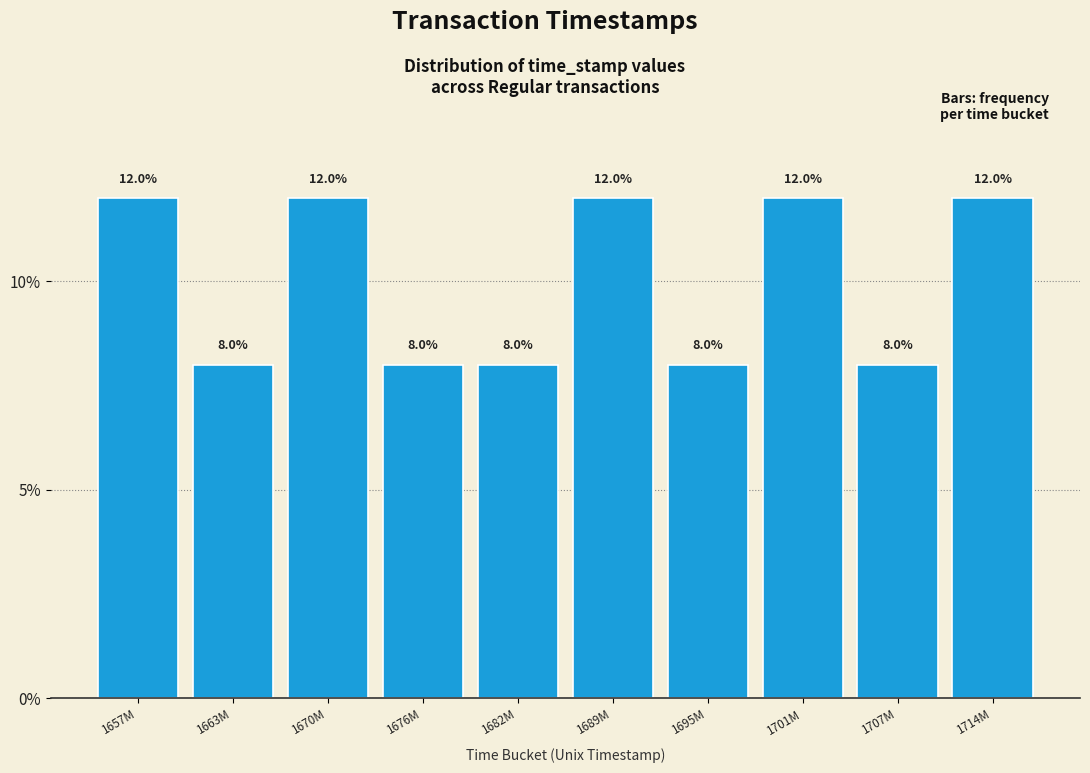

Reading right to left, transcribe all the data shown in this chart.

12	8	12	8	12	8	8	12	8	12